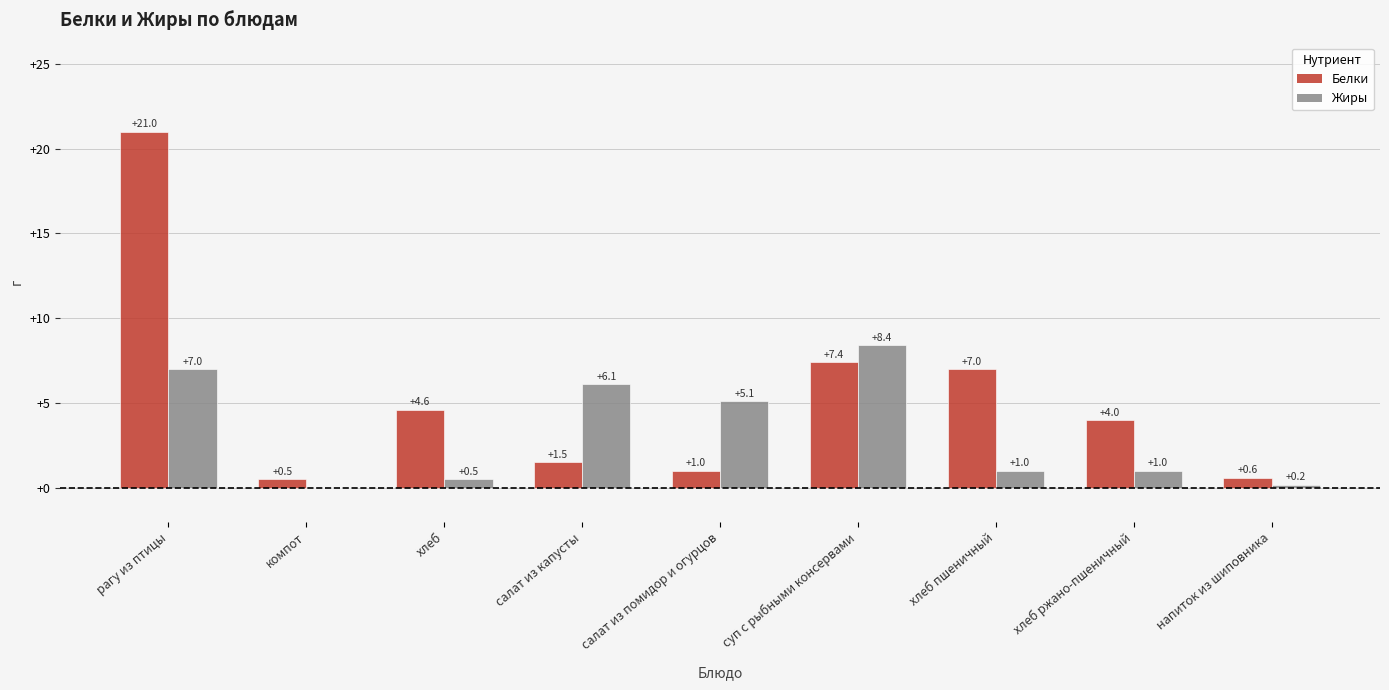

What is the sum of all Жиры values?

29.3